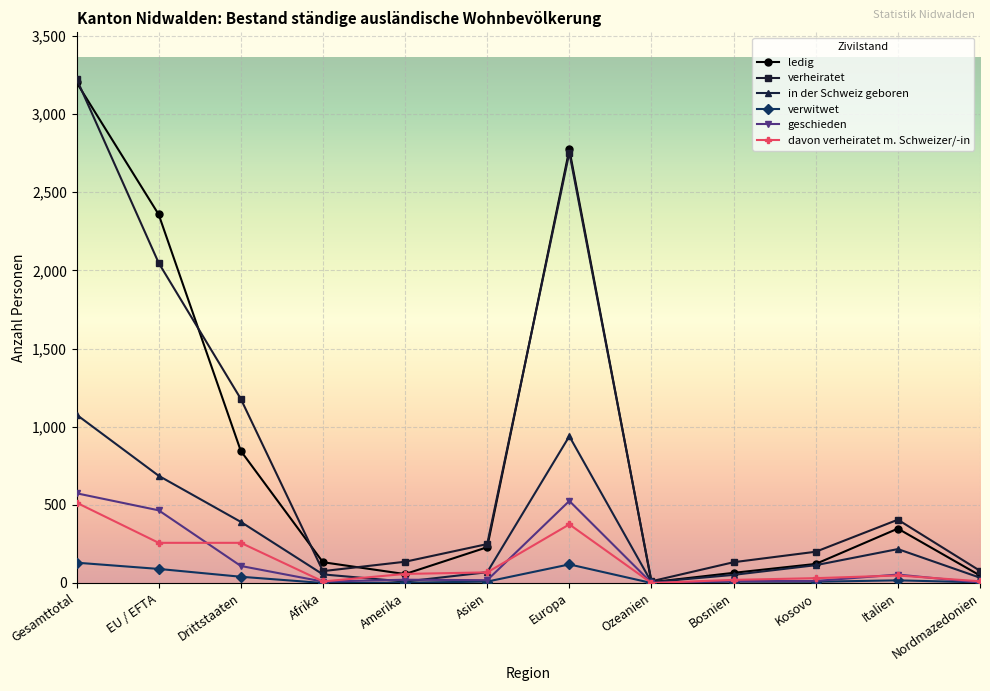

What is the difference between the maximum and minimum values in the ledig series?

3198